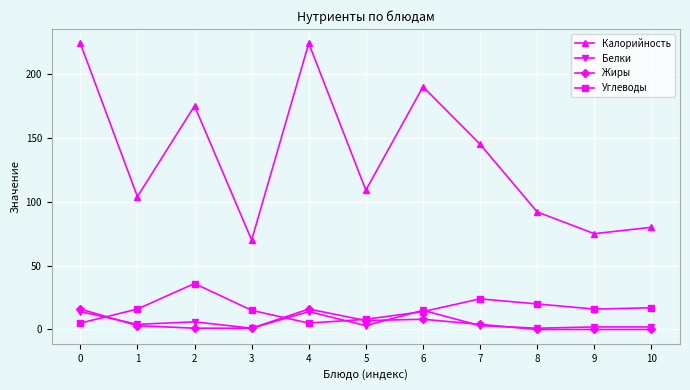

True or false: Углеводы has more than 1 points higher than both neighbors.

True